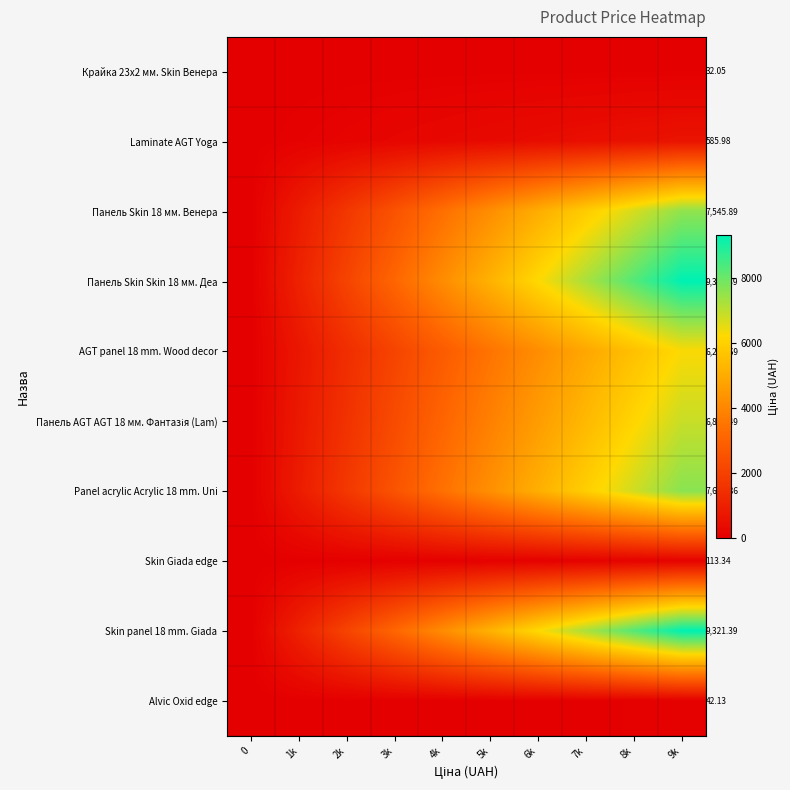

The value of Laminate AGT Yoga at 6k is 689.9. True or false?

False